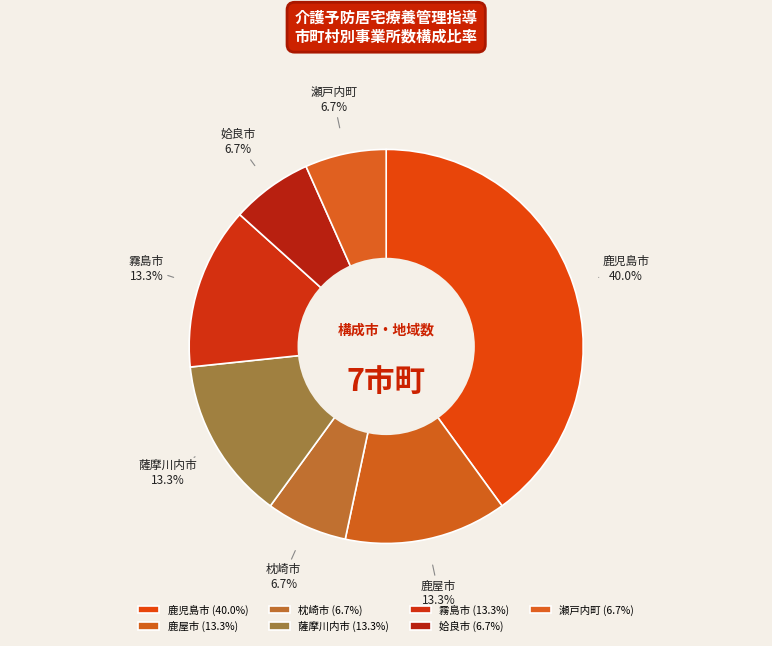

Is there a majority slice in this chart?

No